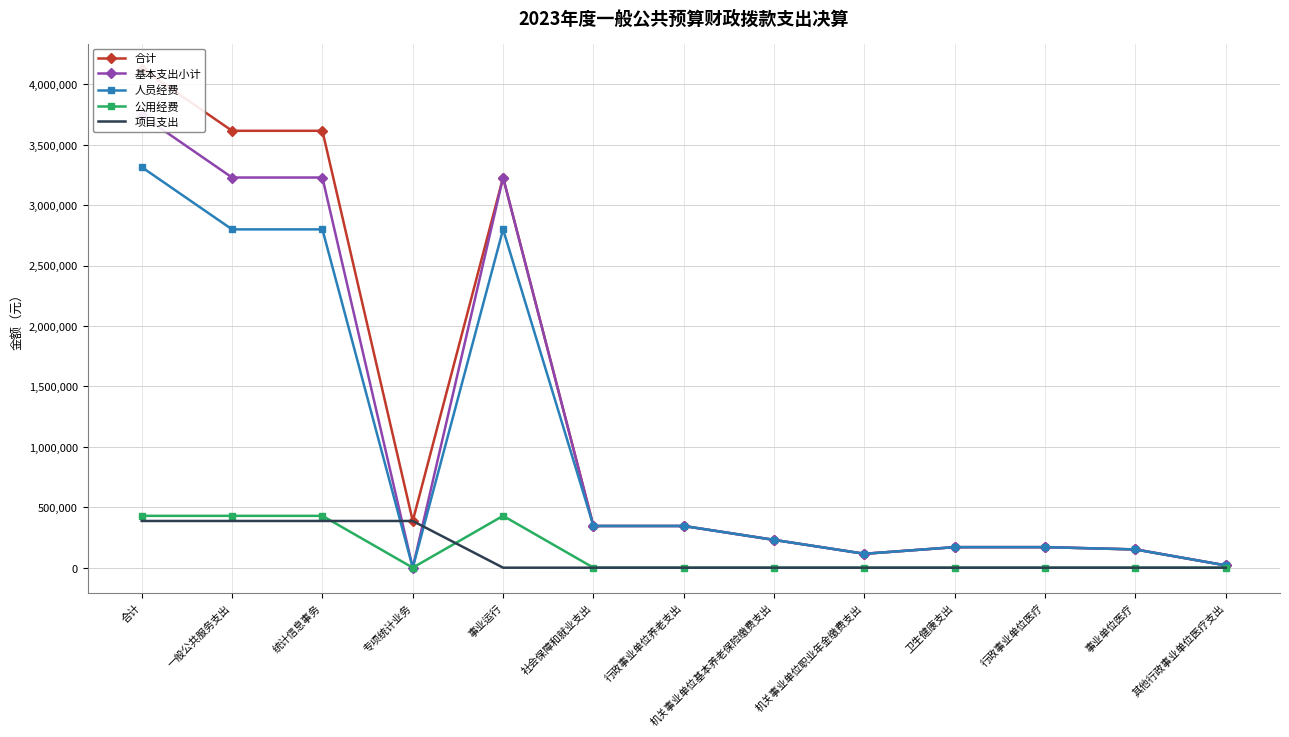

Does the chart have visible grid lines?

Yes